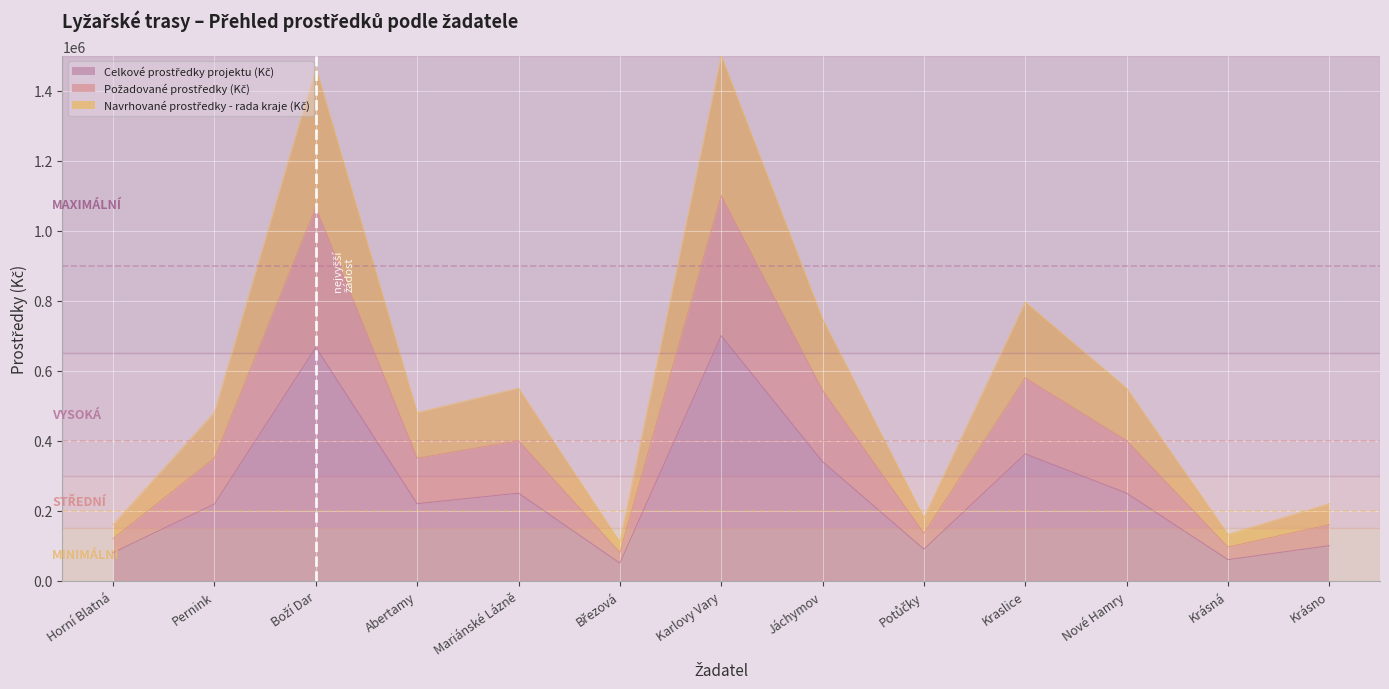

Is the value of Požadované prostředky (Kč) at Pernink greater than the value of Celkové prostředky projektu (Kč) at Pernink?

Yes